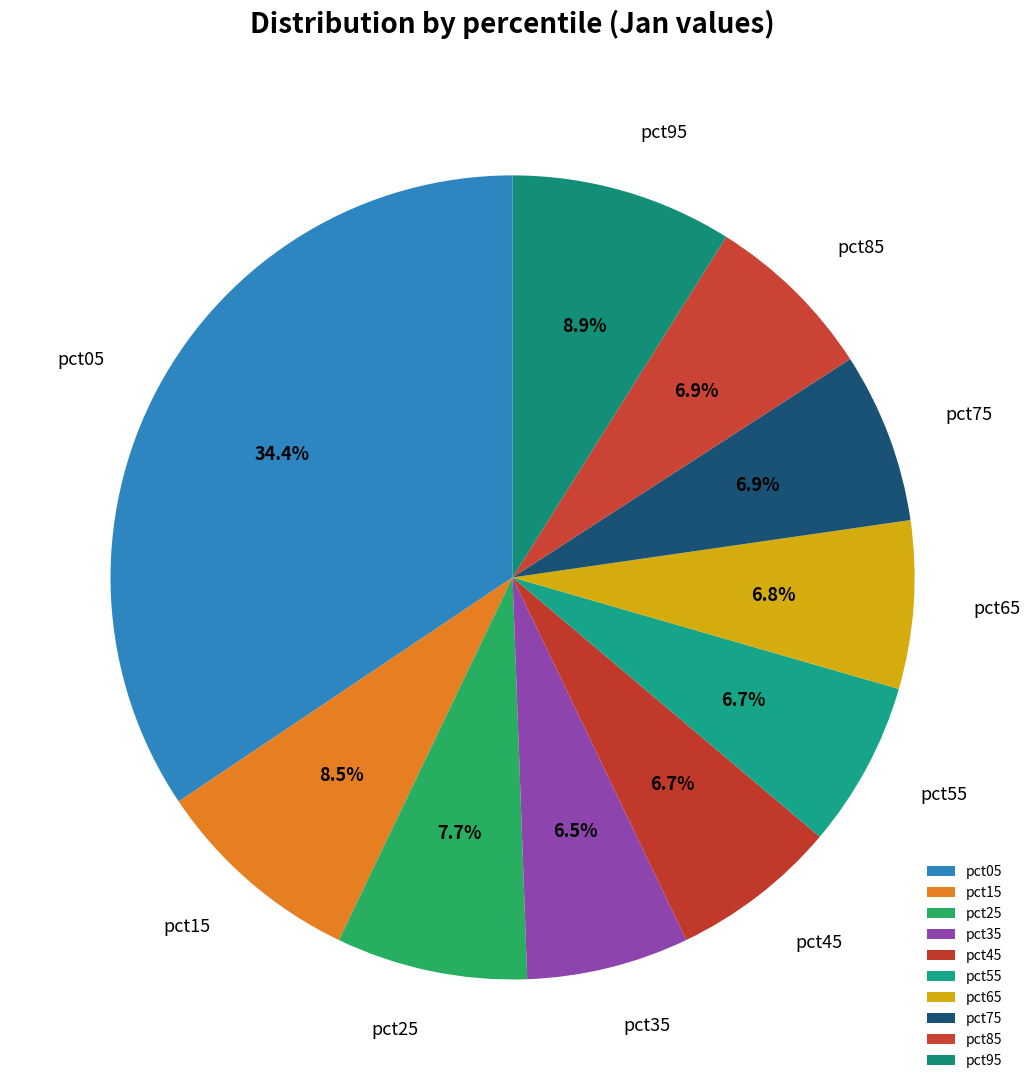

Is the sum of pct45 and pct15 greater than half?

No